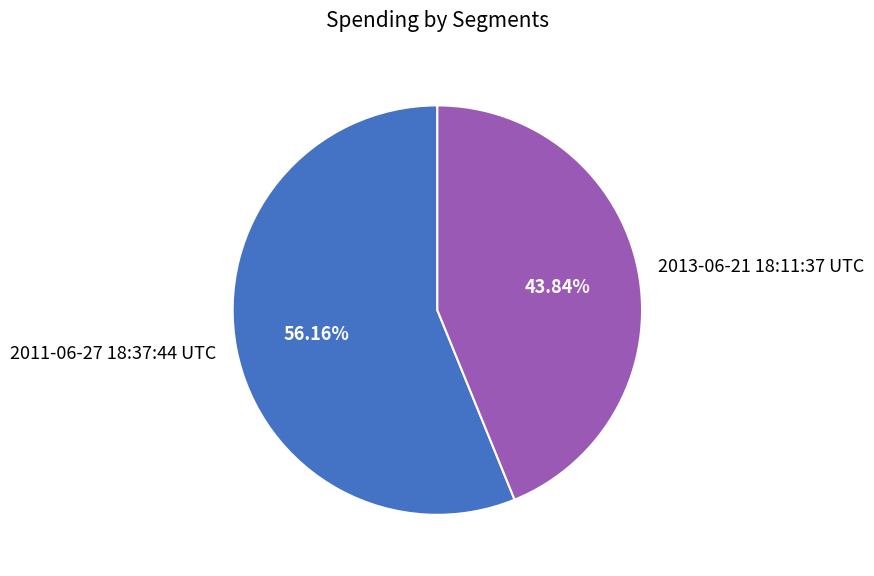

How many segments does this pie chart have?

2